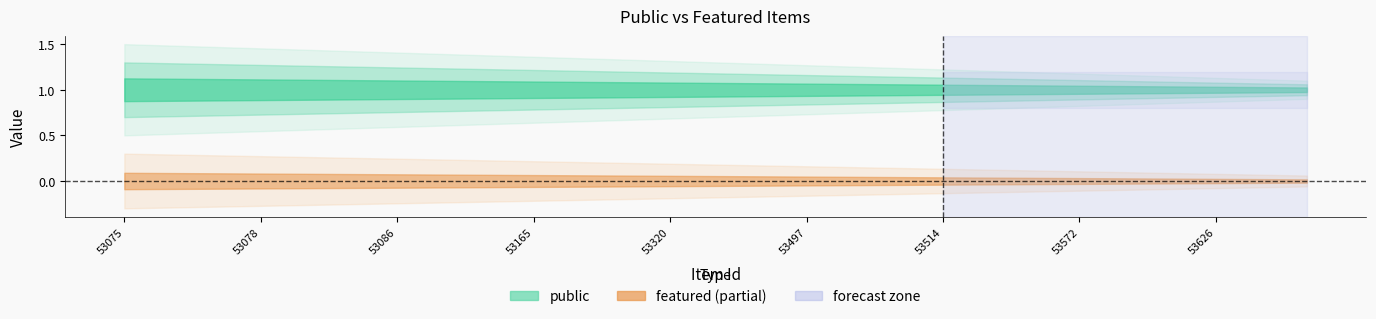

True or false: featured and public intersect in this chart.

False